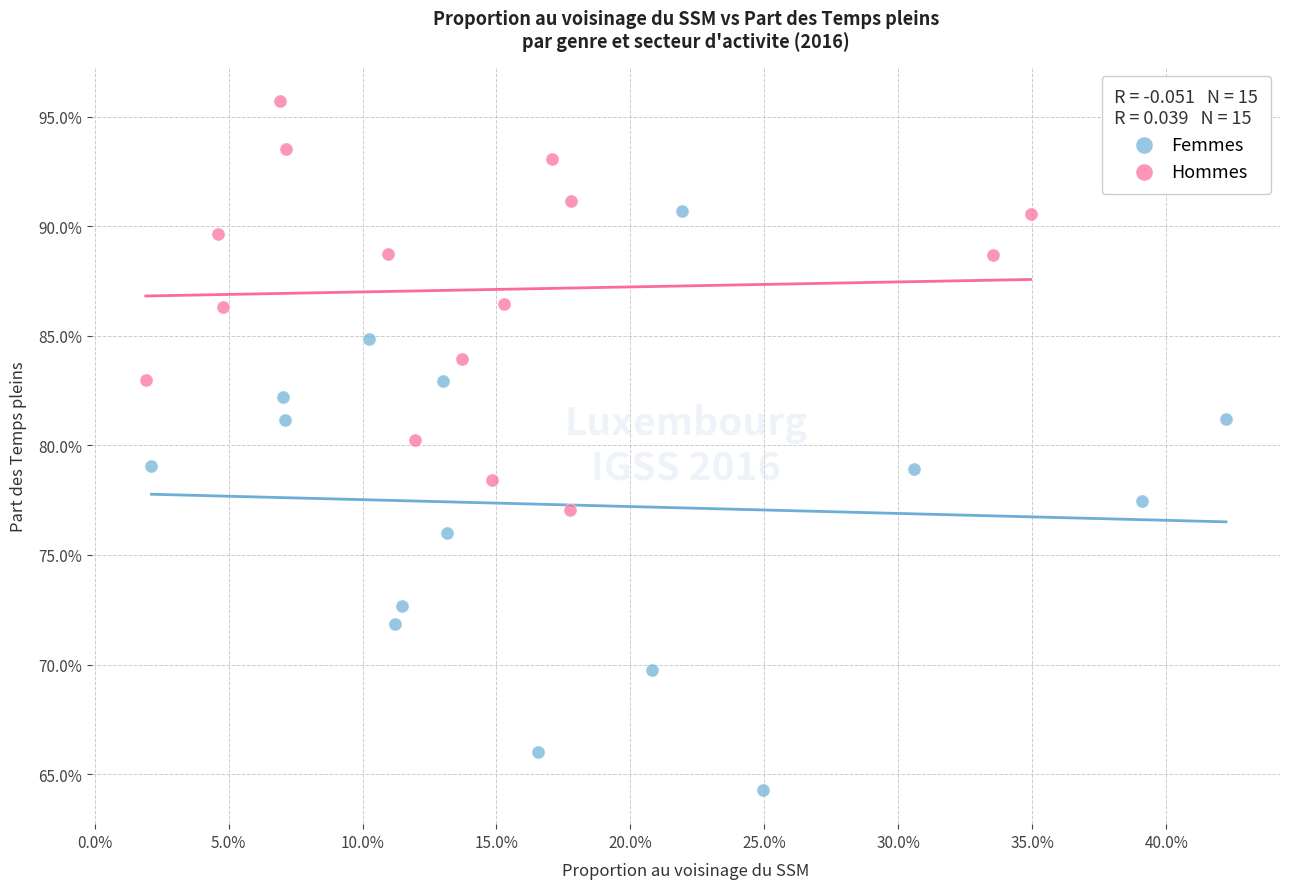

Which series reaches the minimum Y coordinate?

Femmes